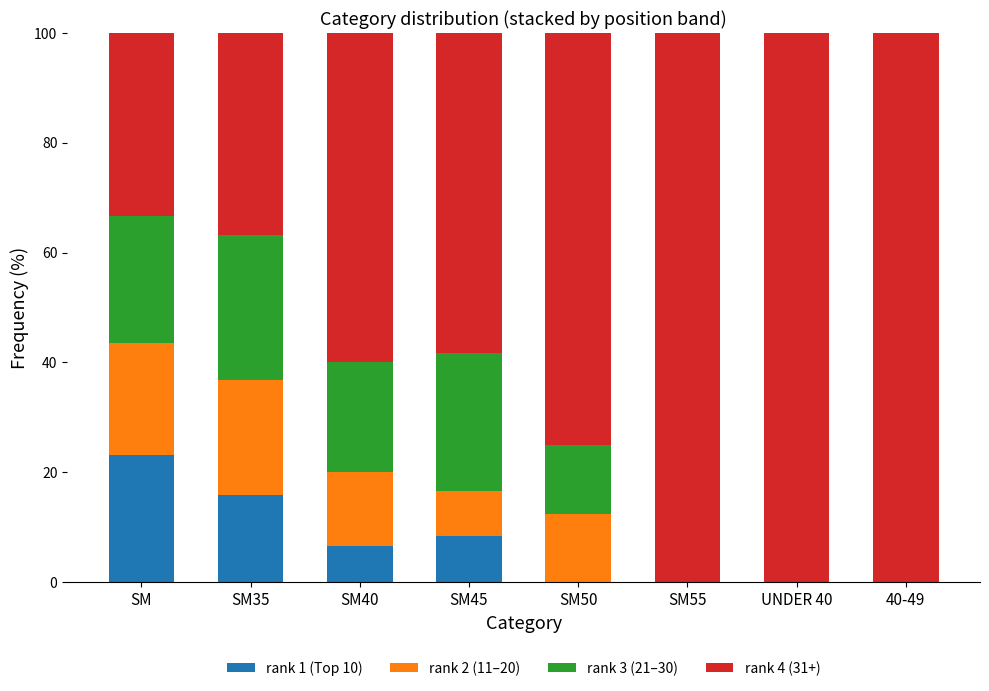

True or false: rank 1 (Top 10) has a value of 0.0 at 40-49.

True